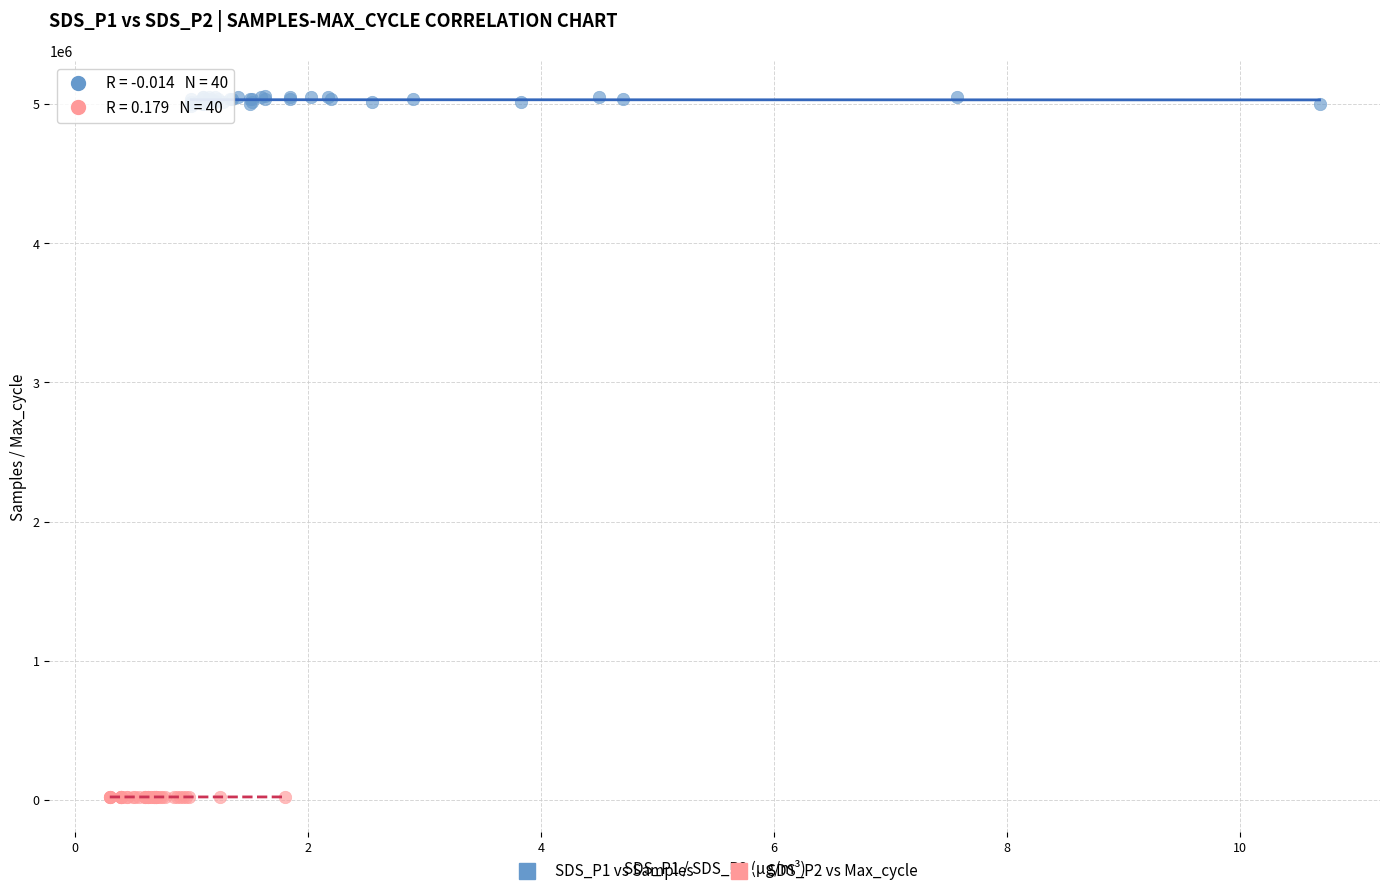

Which series reaches the maximum Y coordinate?

SDS_P1 vs Samples